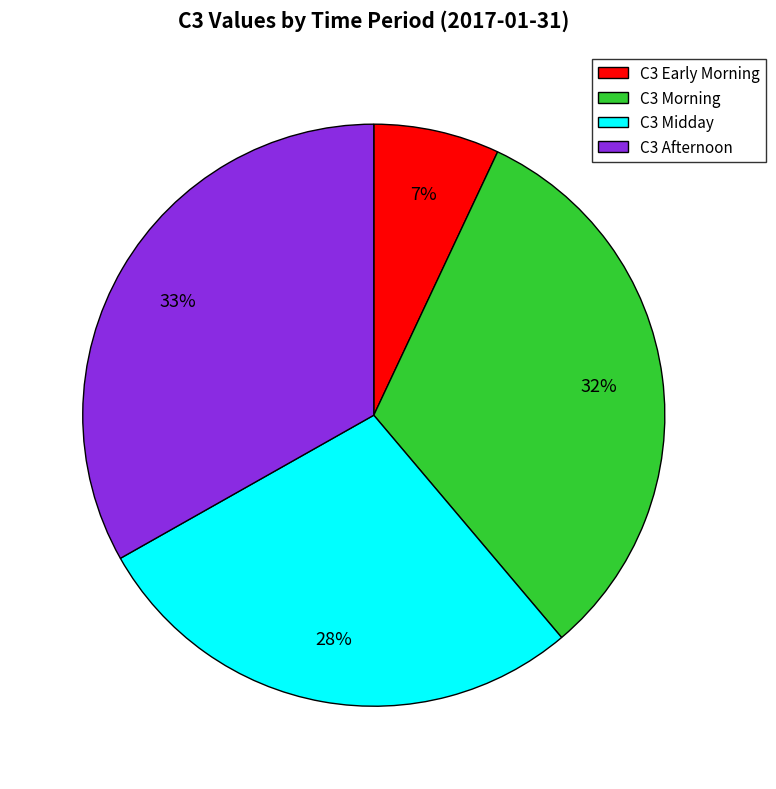

How many segments does this pie chart have?

4